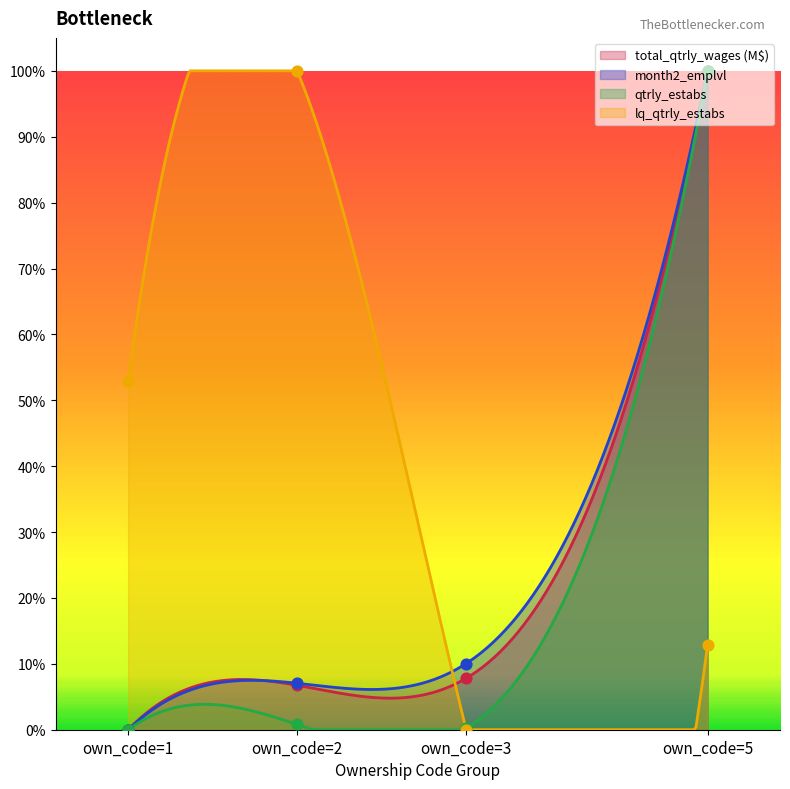

Which series reaches the maximum Y coordinate?

qtrly_estabs